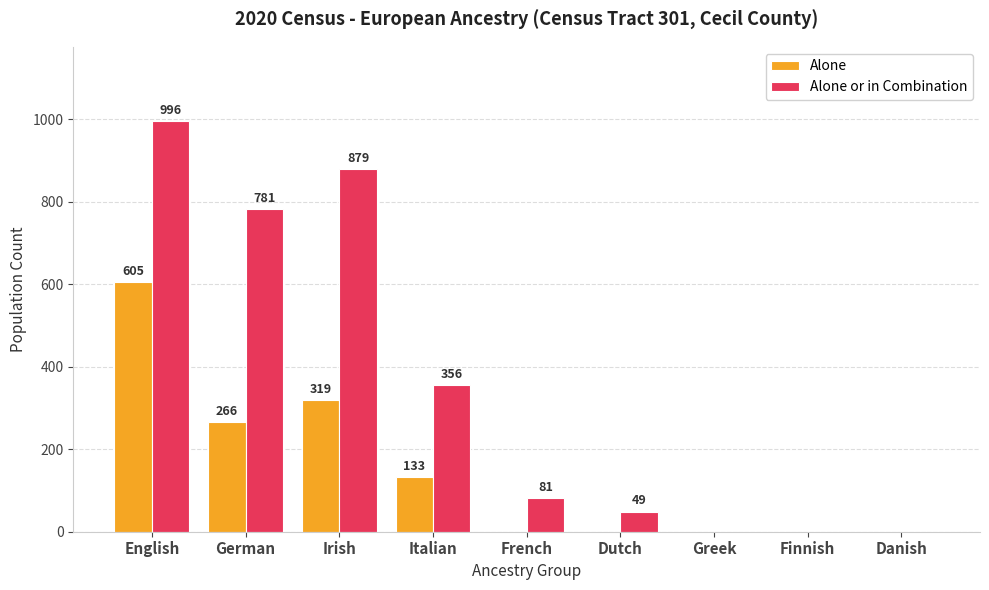

How many data points in Alone are above 0?

4